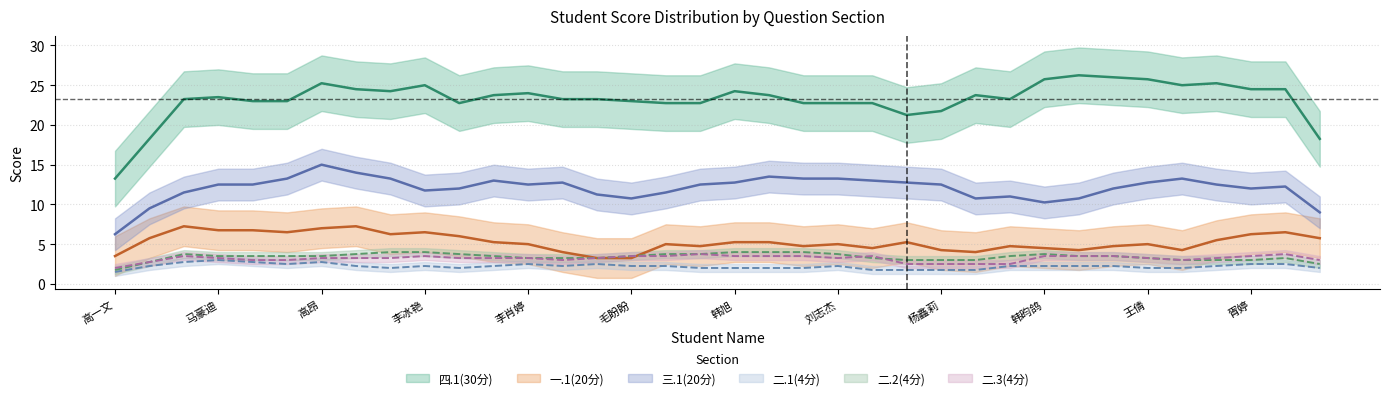

True or false: 一.1(20分) and 三.1(20分) intersect in this chart.

False